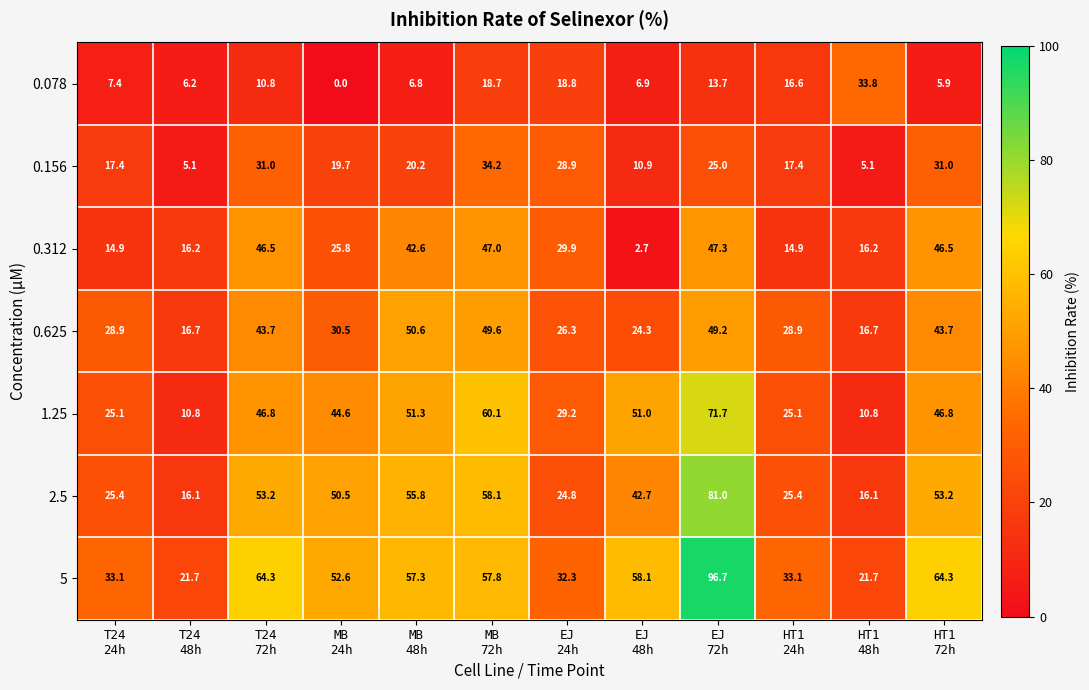

How many distinct data groups are displayed?

7